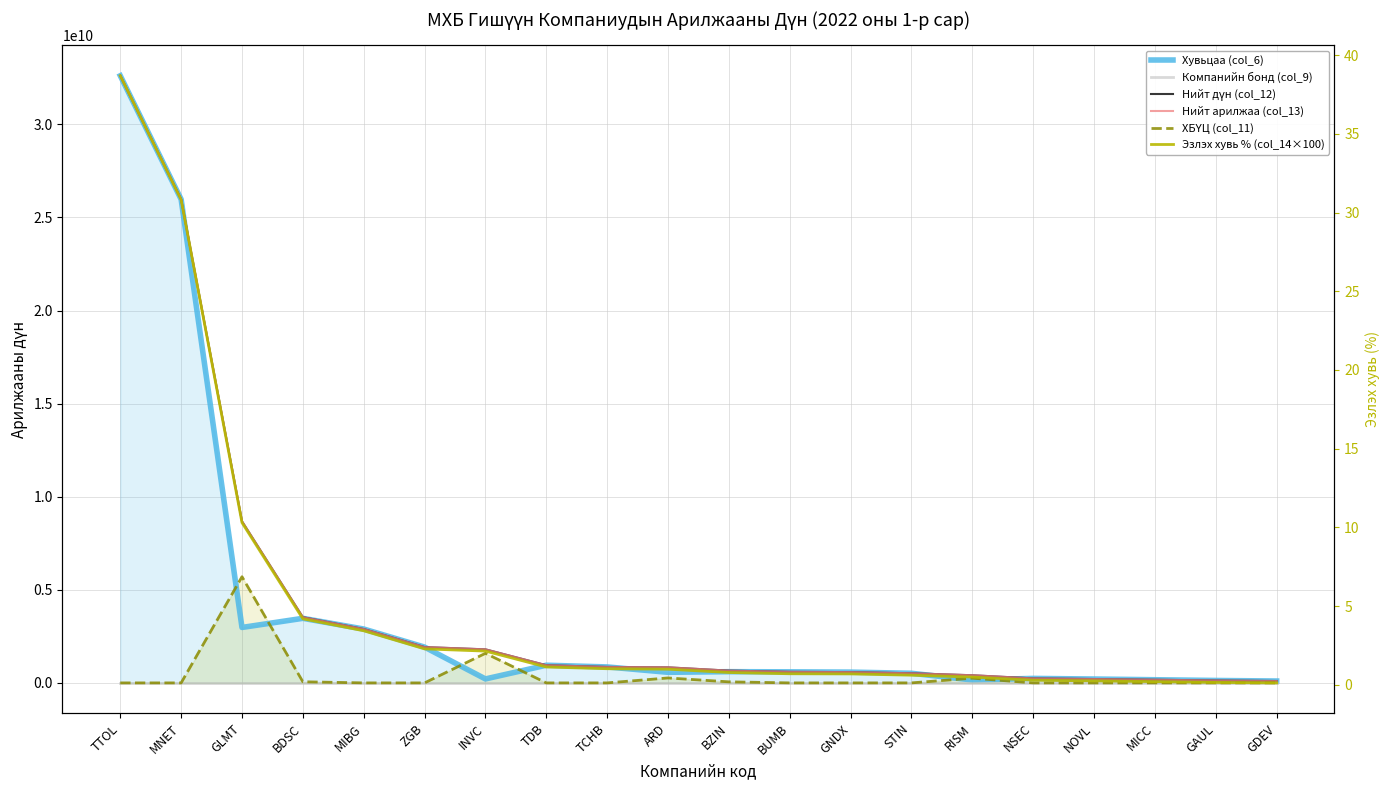

Which series has the largest total across all categories?

Нийт дүн (col_12)